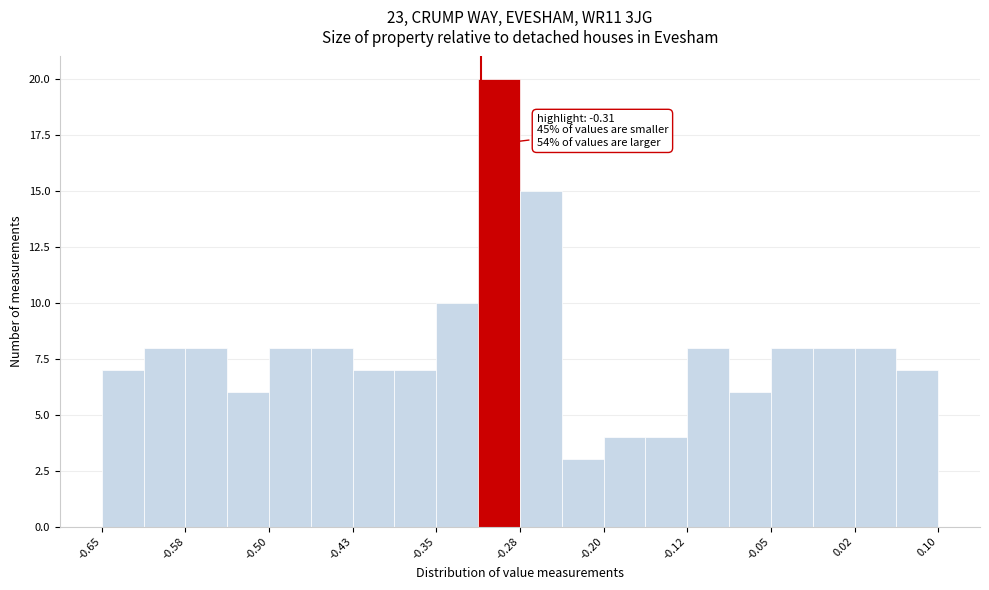

Read against the x-axis, roughly where is the centre of the tallest bar?

-0.29